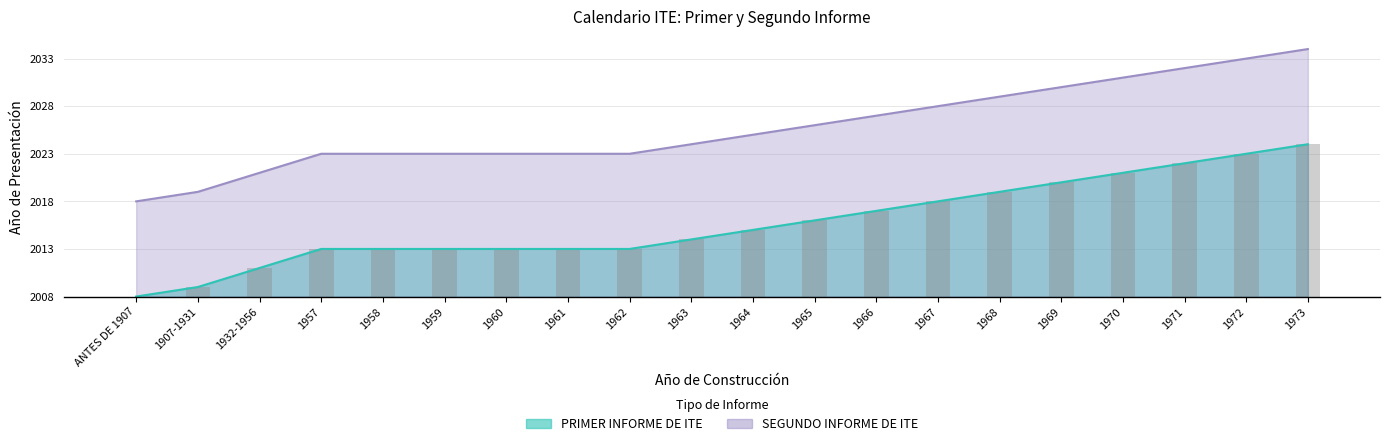

How many positive values does the AÑO PRESENTACIÓN PRIMER INFORME ITE series have?

19